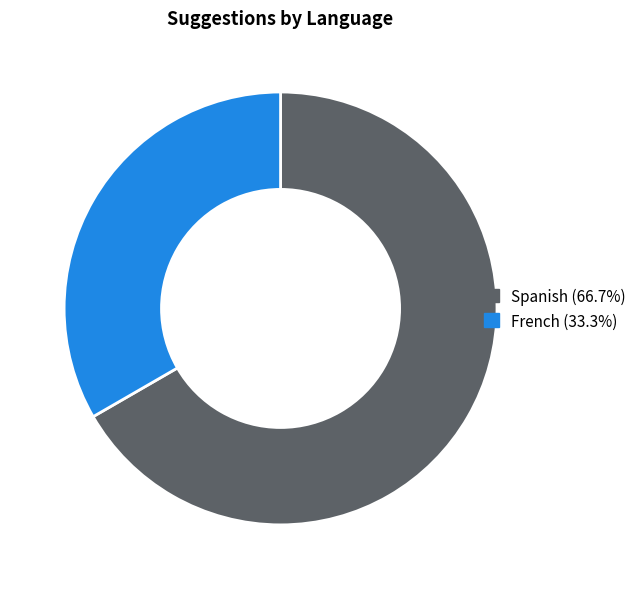

Is there a majority slice in this chart?

Yes